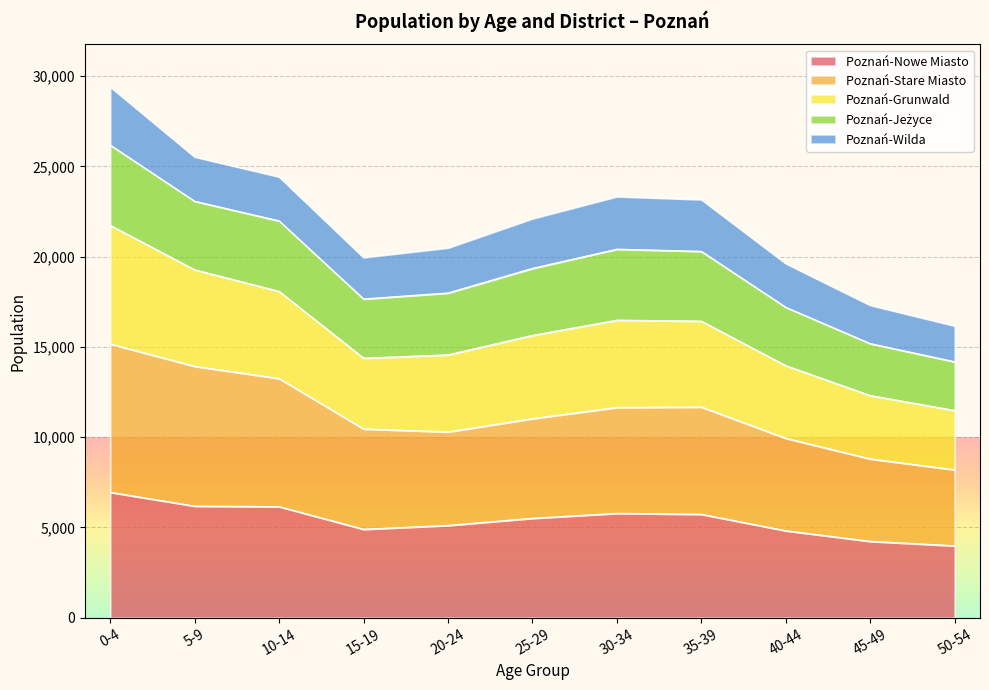

At which label does Poznań-Nowe Miasto reach its peak?

0-4